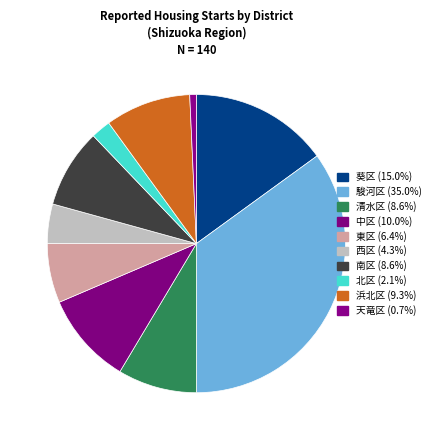

What percentage is NOT represented by 南区?

91.4%